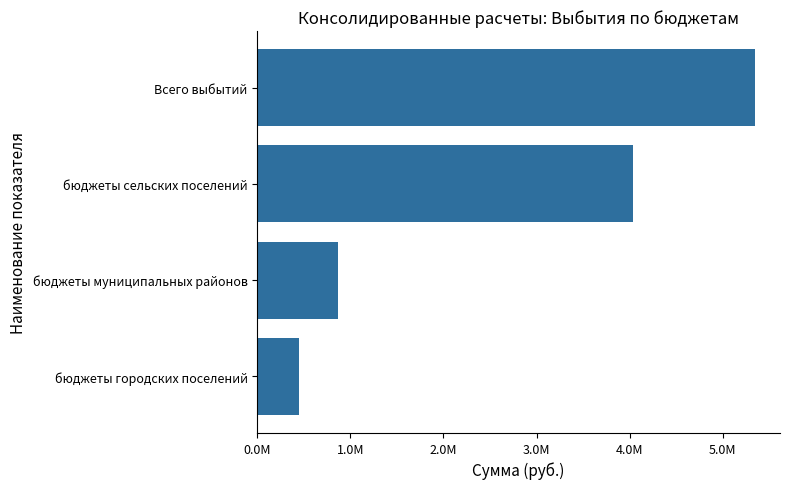

Are the bars horizontal?

Yes